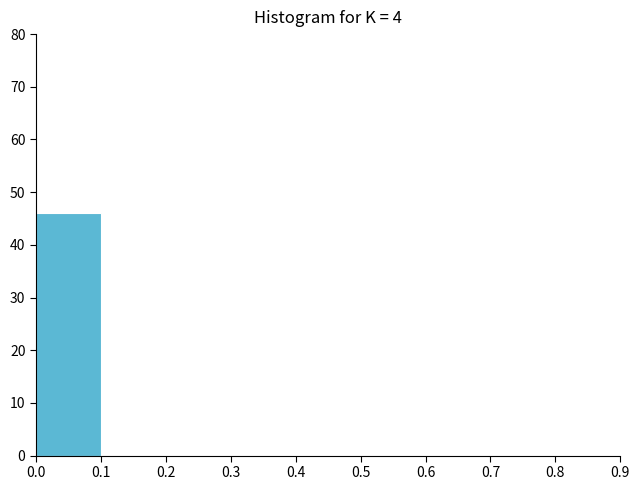

Reading left to right, transcribe this chart: for each bar, give the range it covers on the x-axis and its height. The values are not printed on the chart, so give them approximately, as read against the axis.

0.0 to 0.1: 46
0.1 to 0.2: 0
0.2 to 0.3: 0
0.3 to 0.4: 0
0.4 to 0.5: 0
0.5 to 0.6: 0
0.6 to 0.7: 0
0.7 to 0.8: 0
0.8 to 0.9: 0